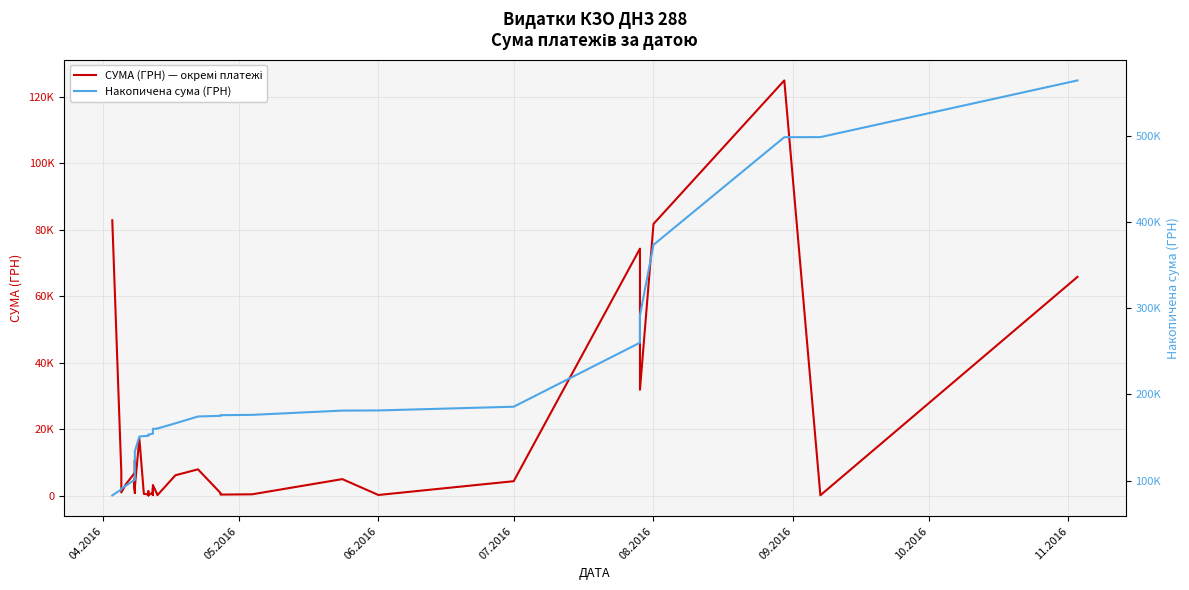

Does the chart display data point markers on the line(s)?

No